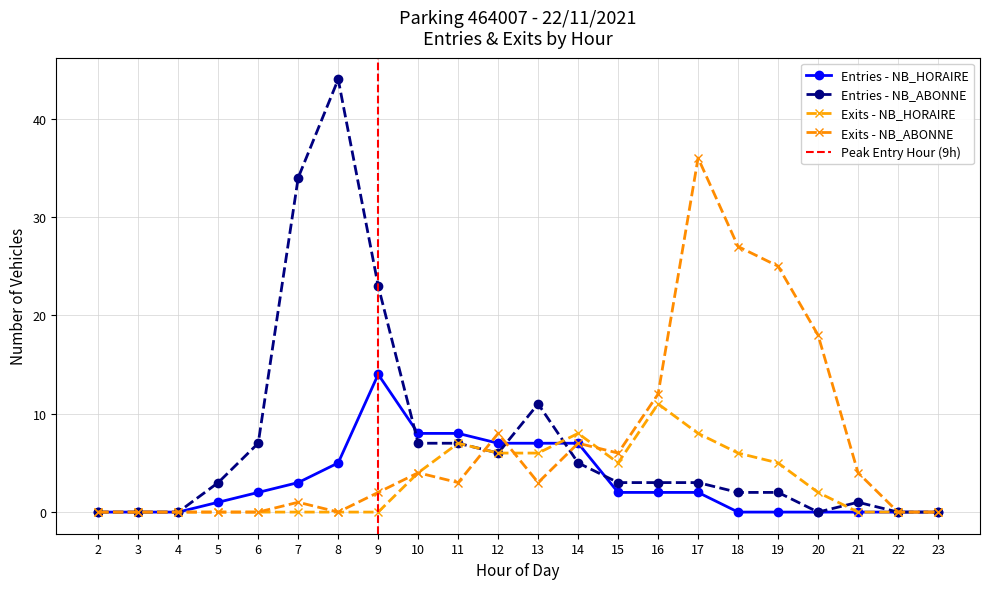

After their last crossing, which series has the higher values: sorties_nb_abonne or sorties_nb_horaire?

sorties_nb_abonne